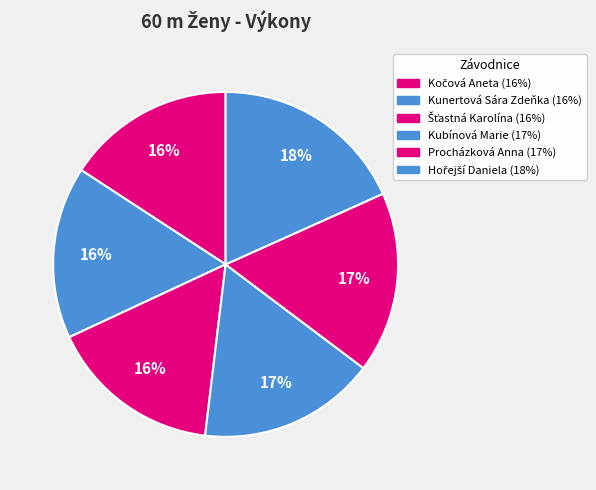

How many segments does this pie chart have?

6